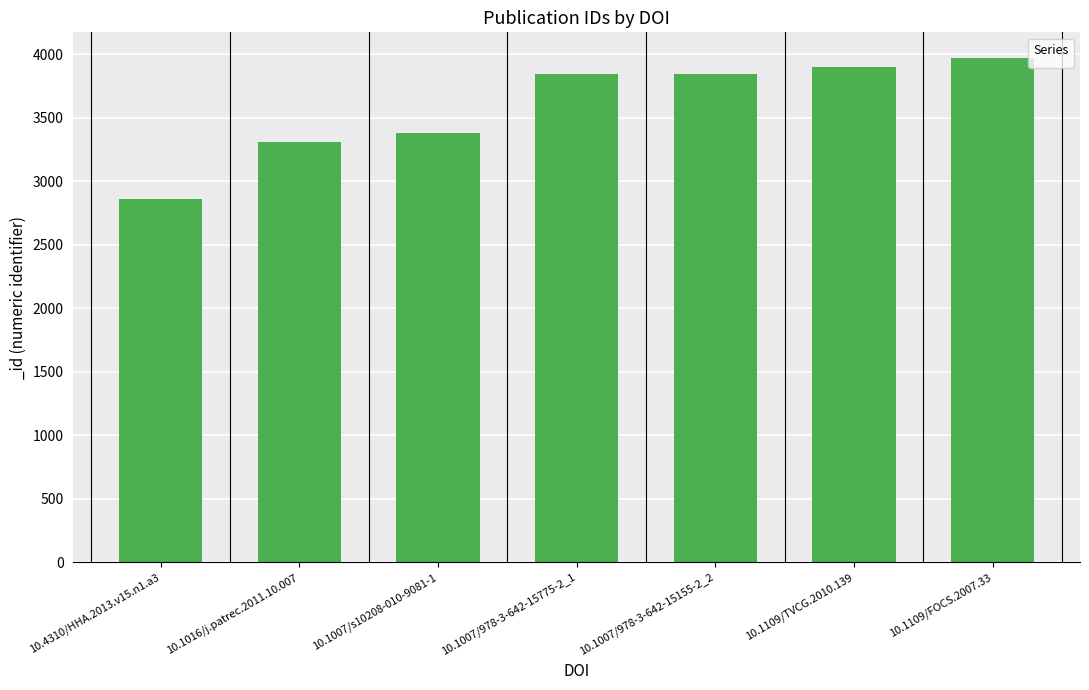

What is the sum of the values at 10.4310/HHA.2013.v15.n1.a3 and 10.1007/978-3-642-15155-2_2?

6708